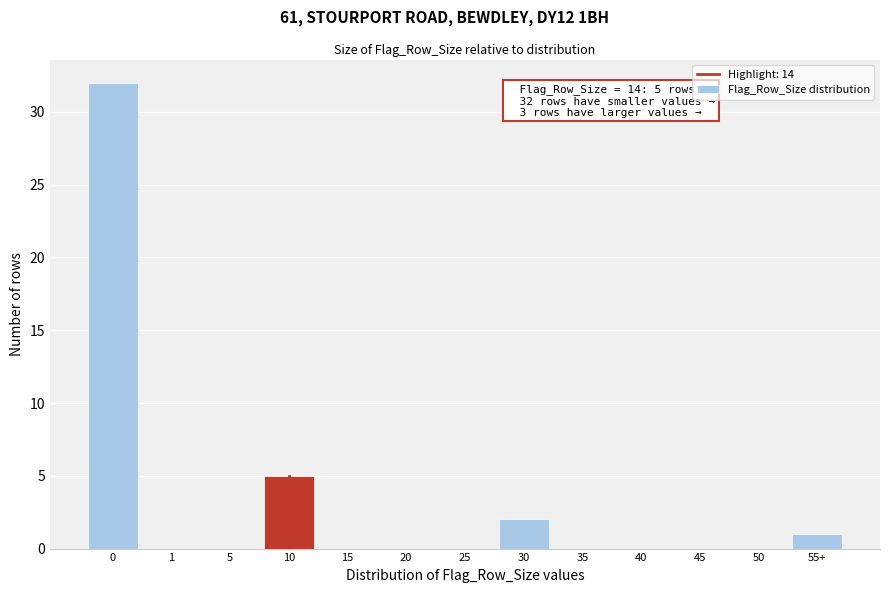

Reading left to right, list all the values displayed in this chart.

0=32	1=0	5=0	10=5	15=0	20=0	25=0	30=2	35=0	40=0	45=0	50=0	55+=1